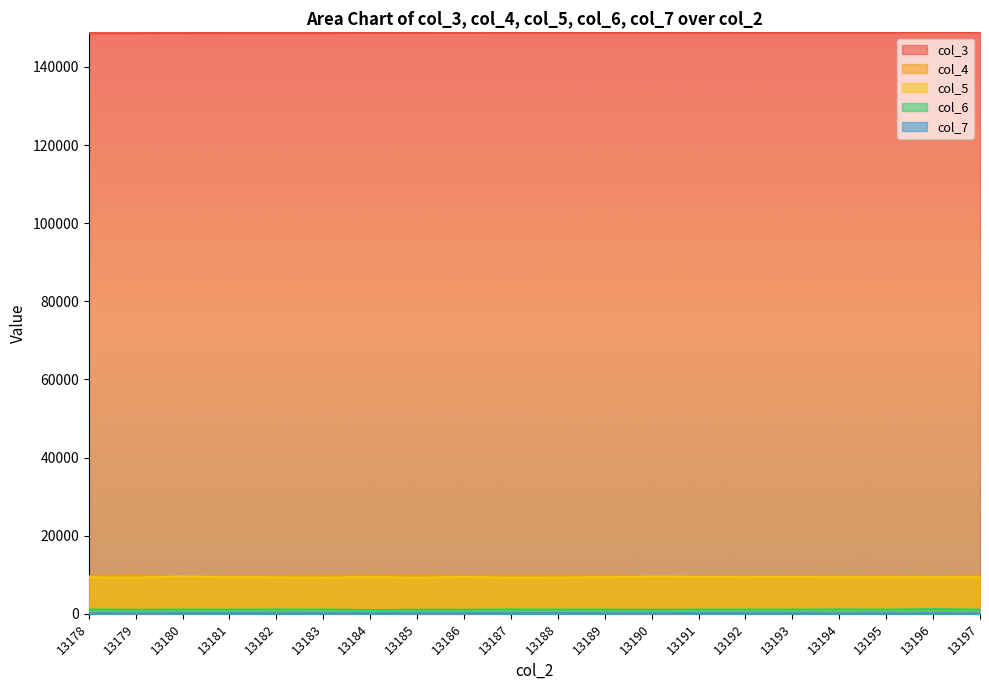

Rank the series by their maximum value, from lowest to highest.

col_7, col_6, col_5, col_4, col_3